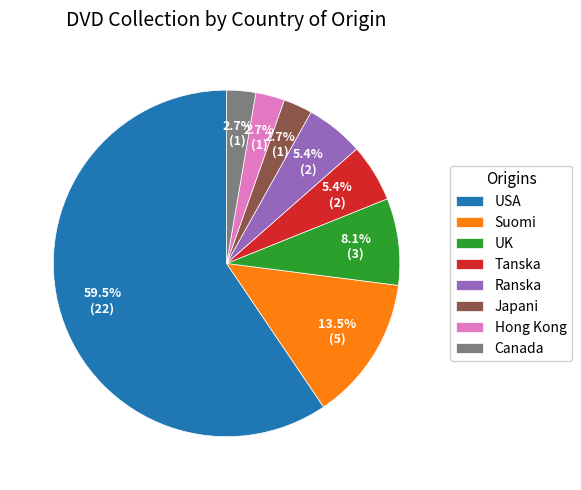

Which has a higher value, Ranska or Hong Kong?

Ranska